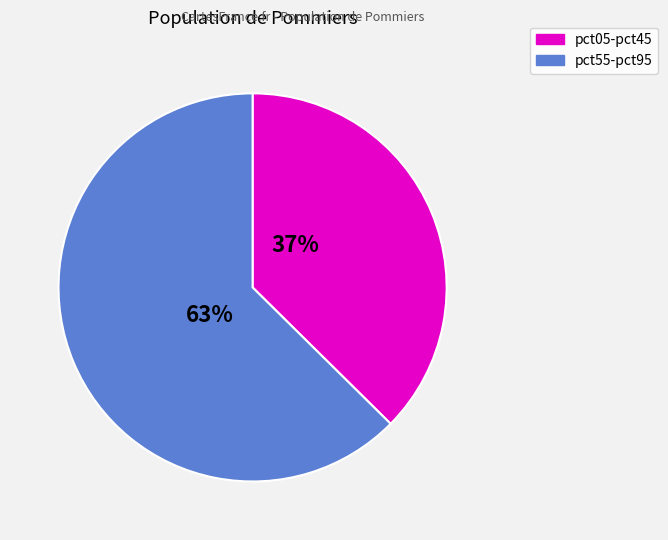

How many slices are in this pie chart?

2